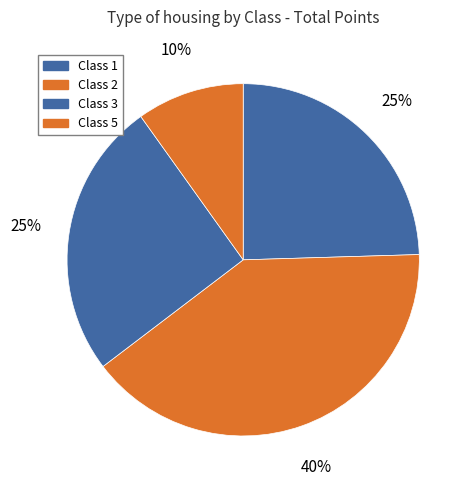

Count the number of slices in the pie.

4